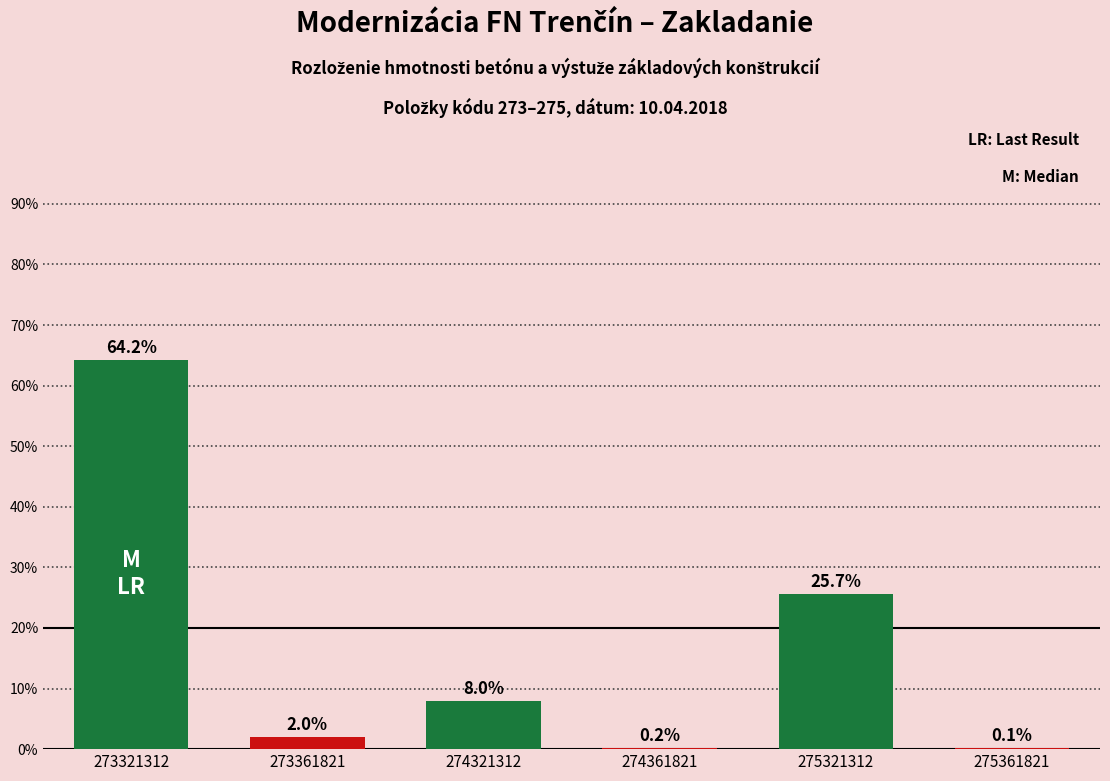

What is the ratio of the value at 274321312 to the value at 275321312?

0.3